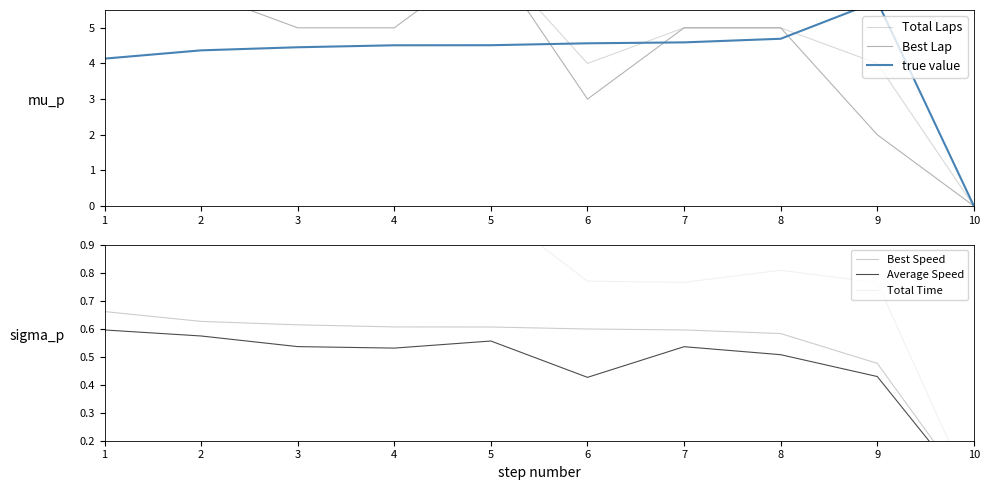

Between 1 and 5, which series saw the biggest shift?

true value